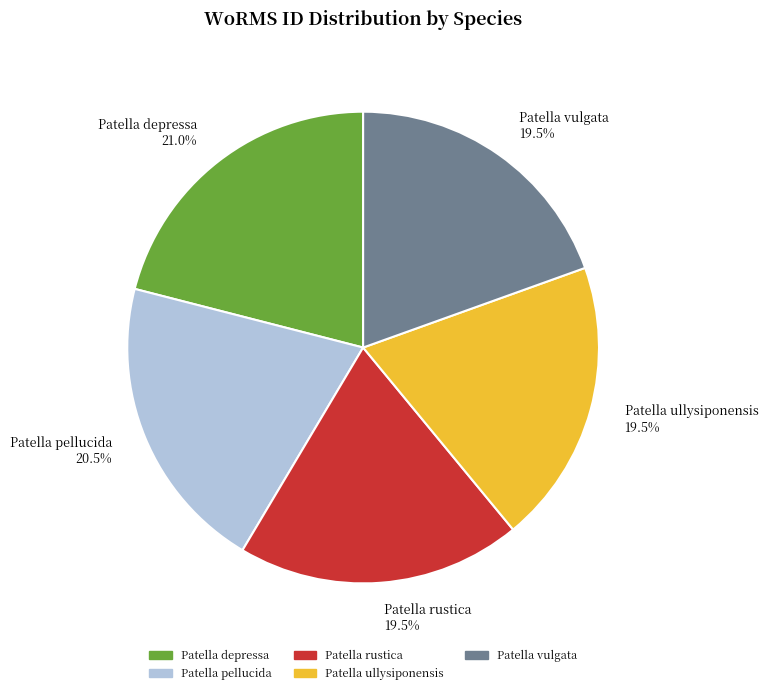

How many slices are in this pie chart?

5